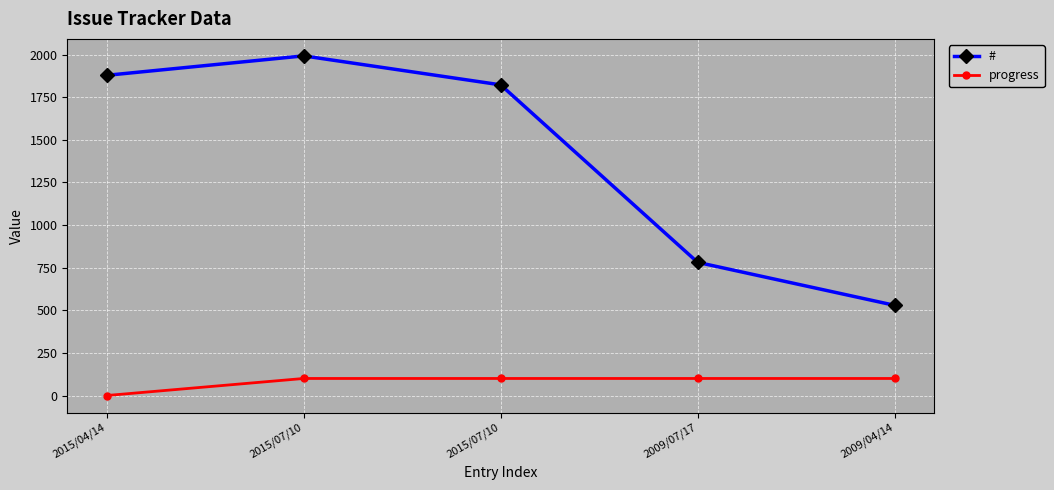

What is the difference between the # values at 2015/07/10 and 2009/07/17?

1211